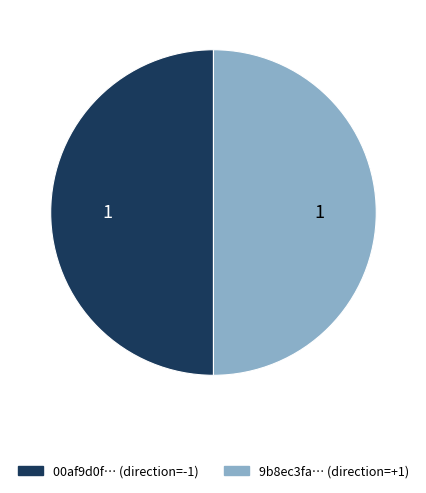

How many slices are in this pie chart?

2